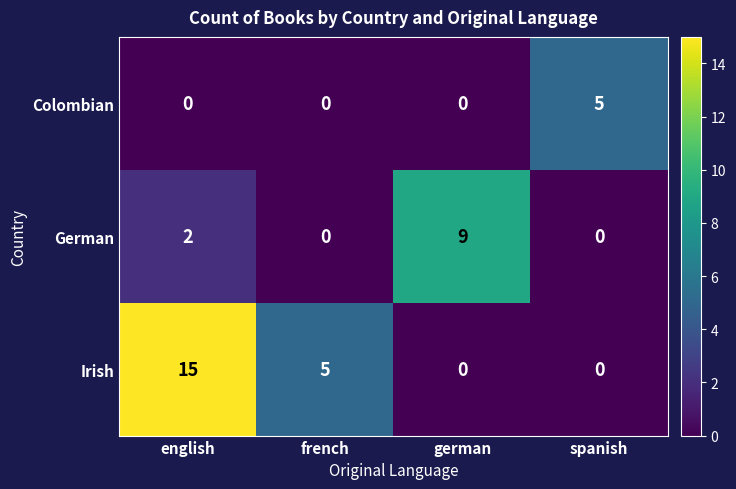

Where does the Irish series first go above 5?

english